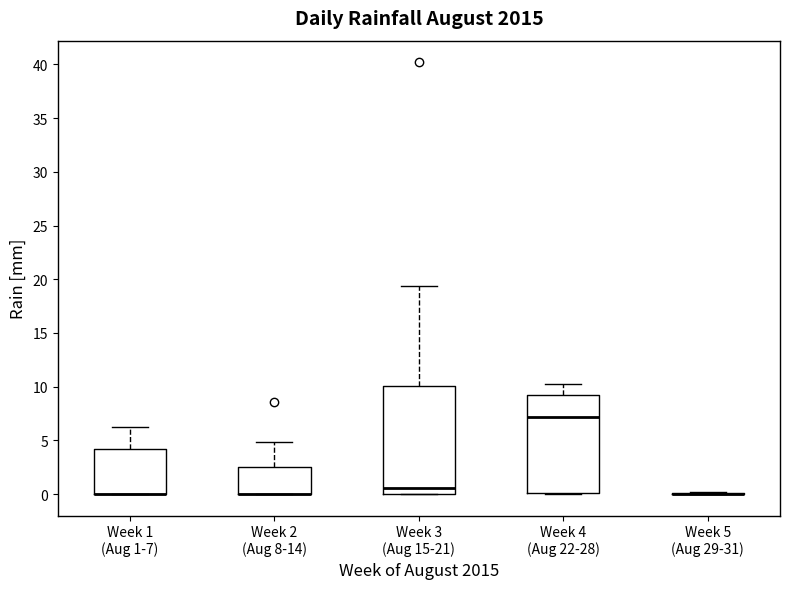

Reading left to right, read every box against the y-axis: the position of its median line, the range the box covers, and the ends of its whiskers. The values are not printed on the chart, so give them approximately, as read against the axis.

Week 1 (Aug 1-7): median 0.0 (drawn on the box's lower edge), box 0.0 to 4.0, whiskers 0.0 to 6.0
Week 2 (Aug 8-14): median 0.0 (drawn on the box's lower edge), box 0.0 to 2.5, whiskers 0.0 to 5.0
Week 3 (Aug 15-21): median 0.5, box 0.0 to 10.0, whiskers 0.0 to 19.5
Week 4 (Aug 22-28): median 7.0, box 0.0 to 9.0, whiskers 0.0 to 10.0
Week 5 (Aug 29-31): box collapsed to a line at 0.0, whiskers 0.0 to 0.0